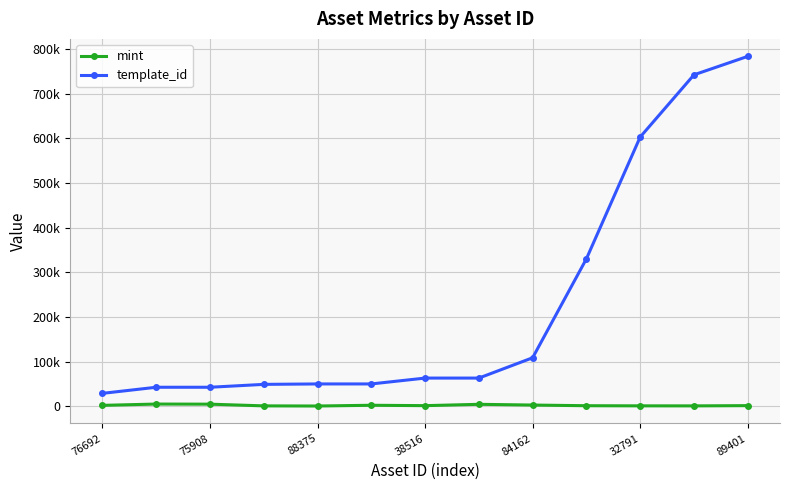

True or false: mint has more than 1 interior local peaks.

True